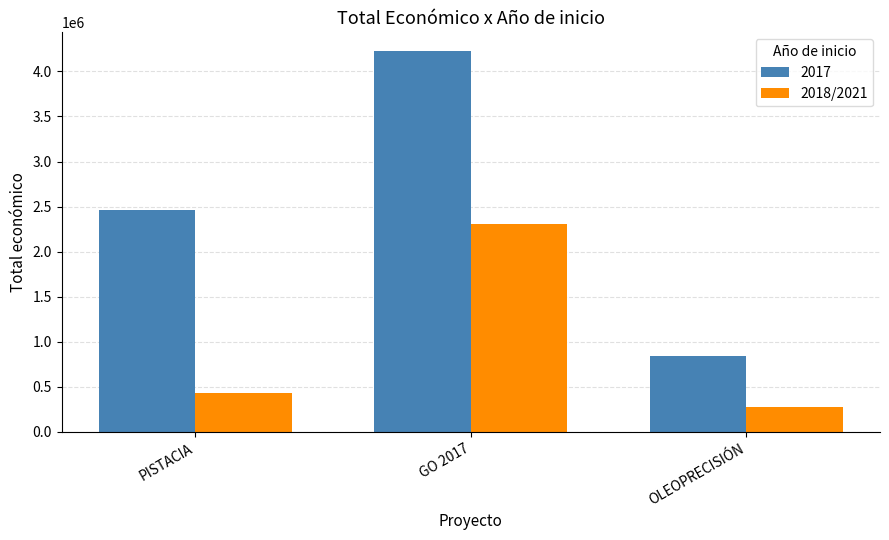

How many series are shown in this chart?

2